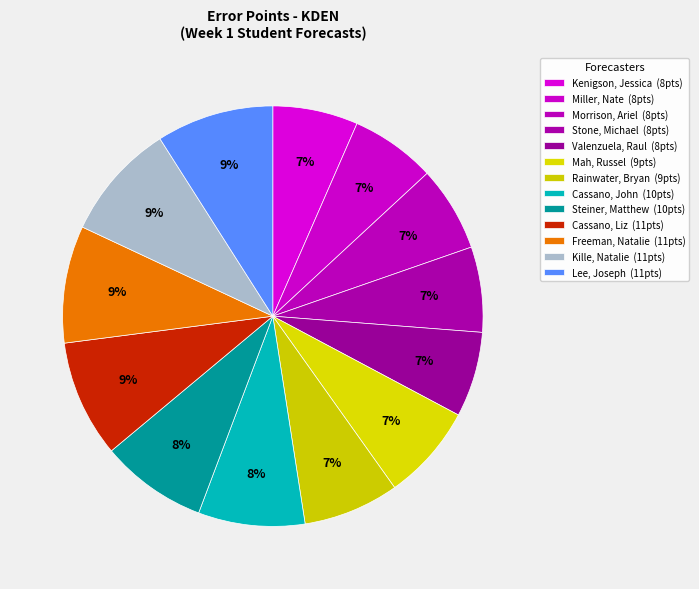

How many slices are in this pie chart?

13